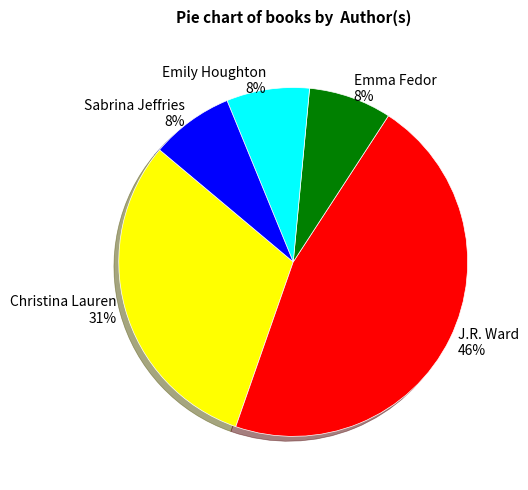

Count the number of slices in the pie.

5